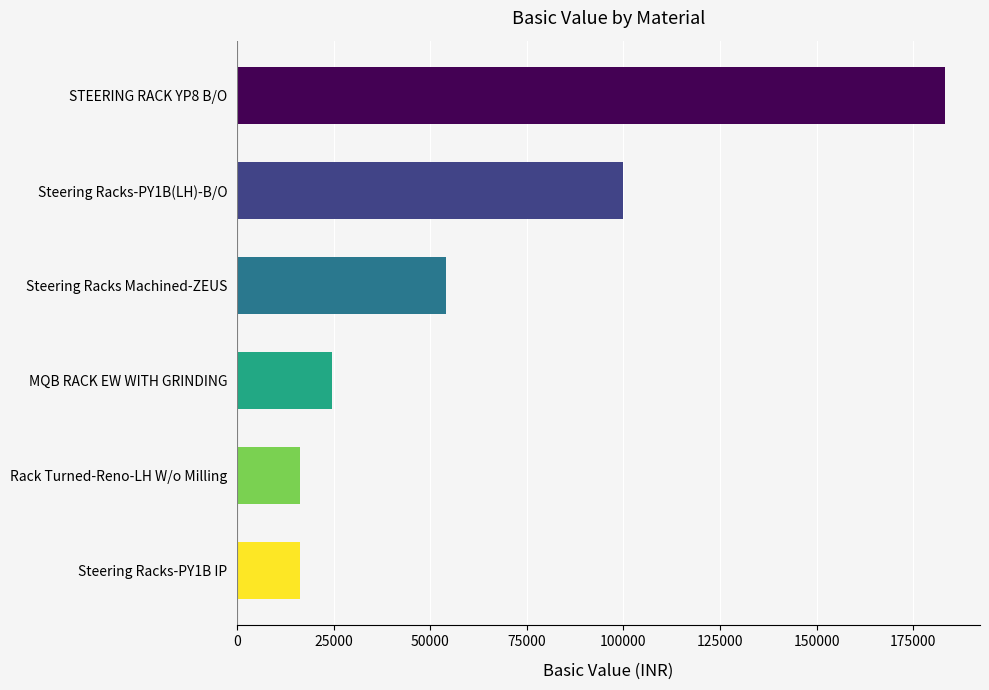

What is the difference between the second highest and minimum values?

83688.0